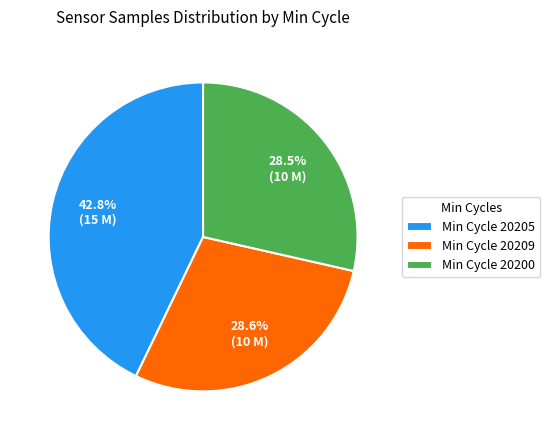

What percentage do Min Cycle 20205 and Min Cycle 20209 together represent?

71.5%